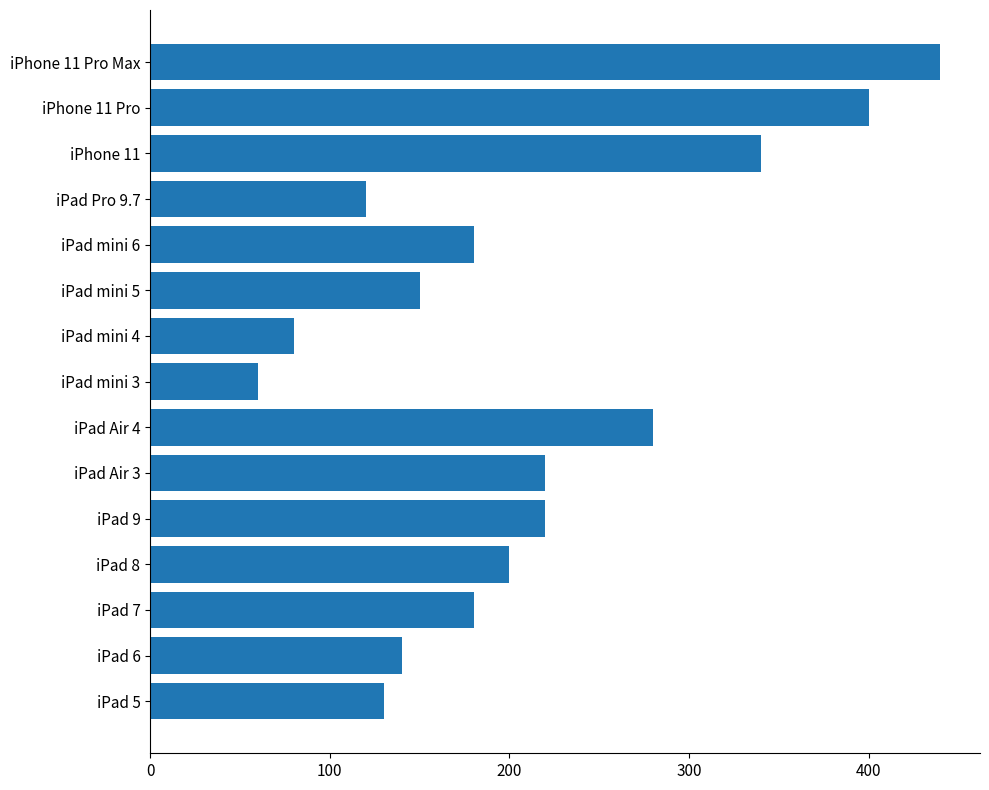

Approximately how many times larger is the value at iPad 9 compared to iPad 8?

1.1